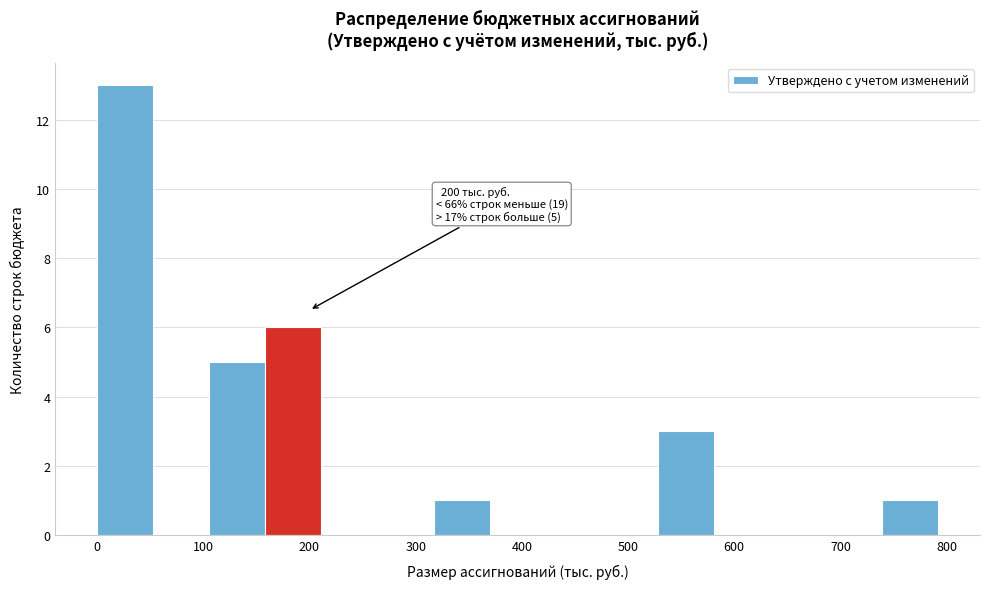

Over which range of the x-axis is the bar tallest?

0 to 50